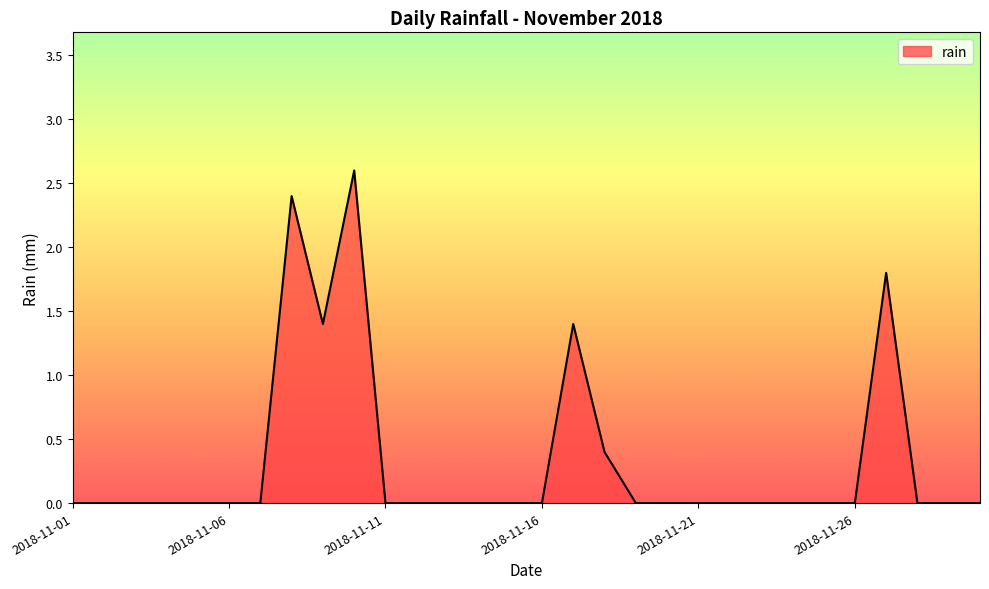

What is the greatest value displayed?

2.6